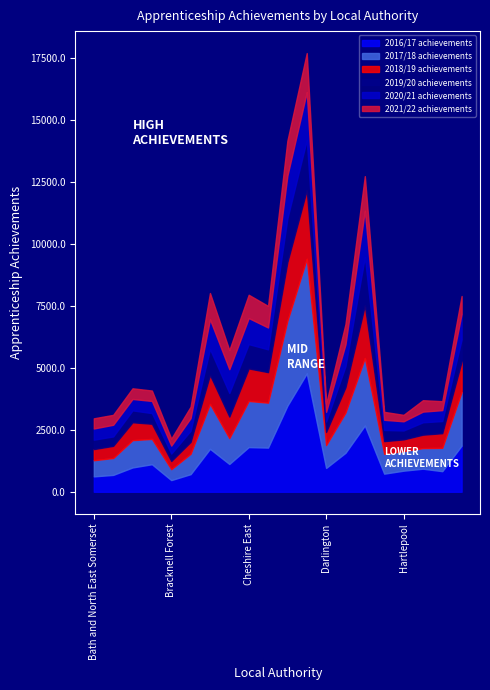

How many values in the 2021/22 achievements series exceed 460?

9